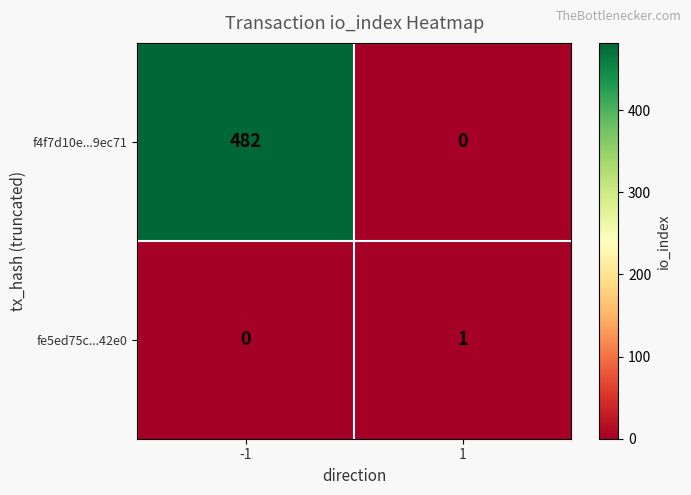

True or false: f4f7d10e...9ec71 has a value of -147 at 1.

False